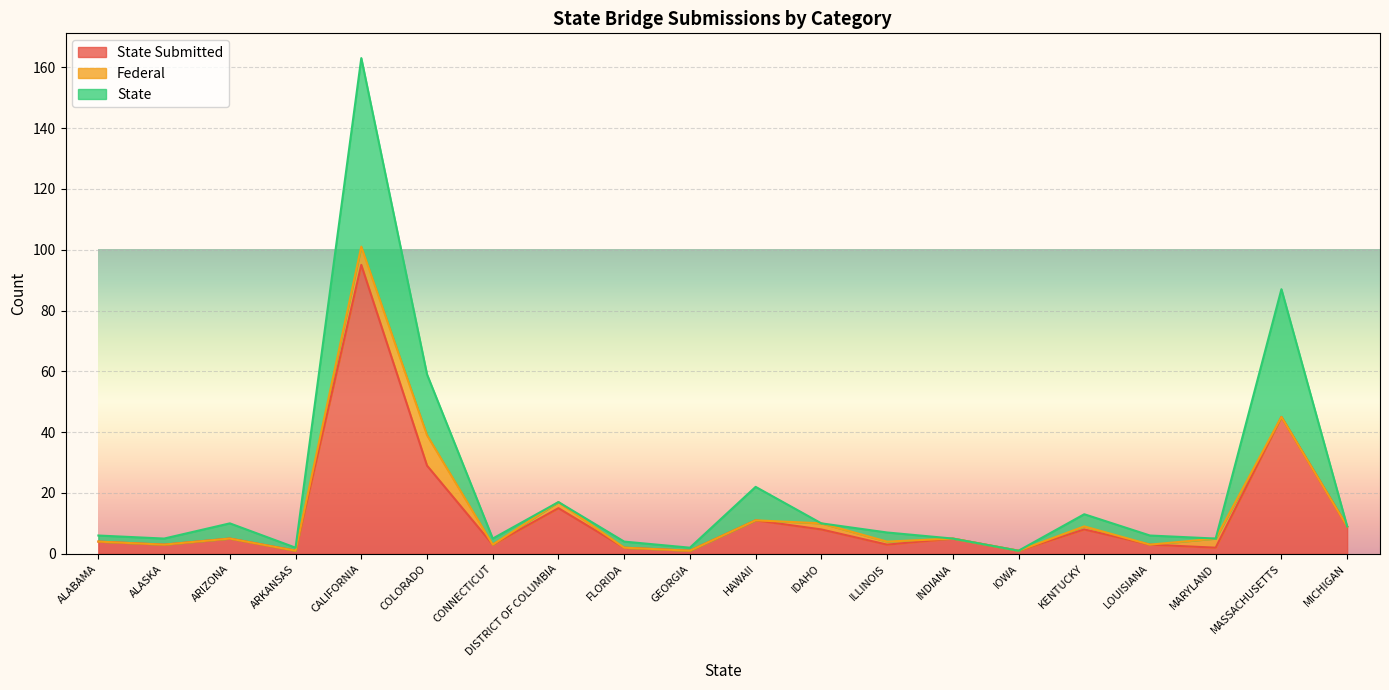

What is the spread (max minus min) of values at COLORADO?

30